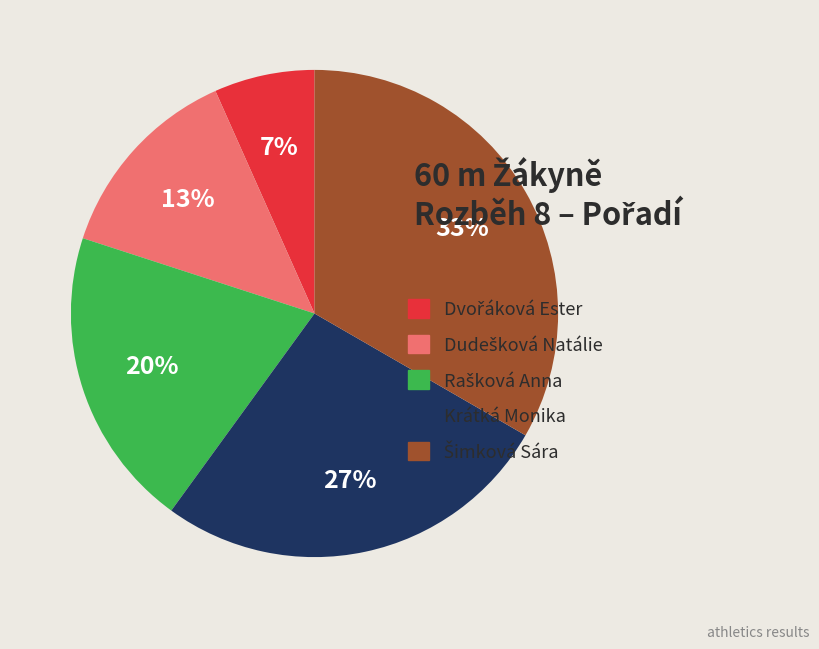

To the nearest percent, what percentage of the pie is Krátká Monika?

27%